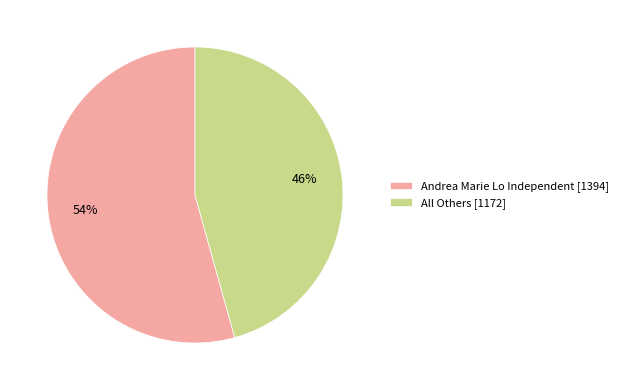

Between Andrea Marie Lo Independent [1394] and All Others [1172], which is larger?

Andrea Marie Lo Independent [1394]